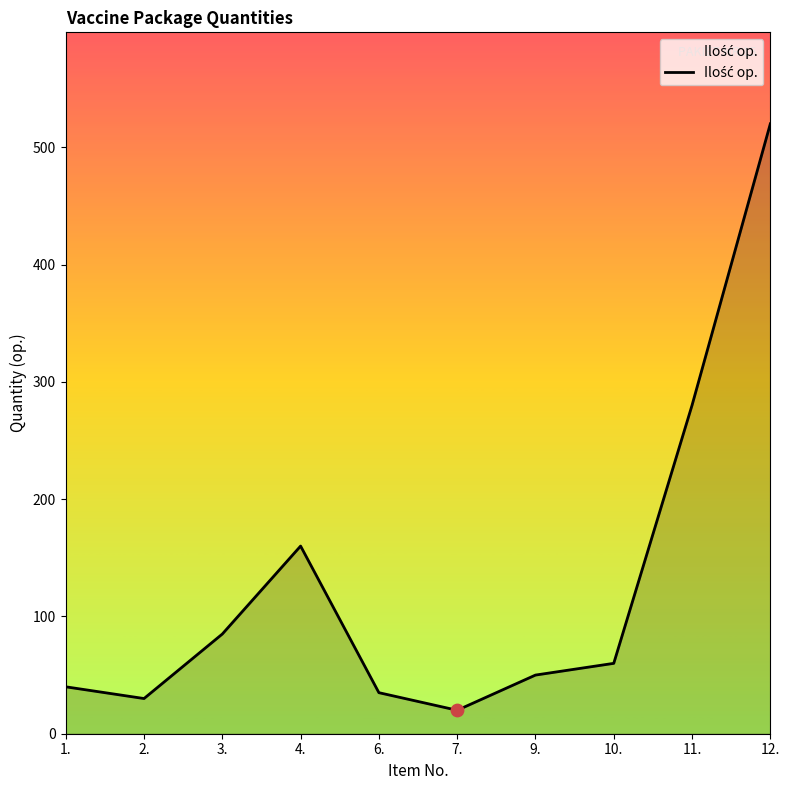

Which has a higher value, 9. or 7.?

9.